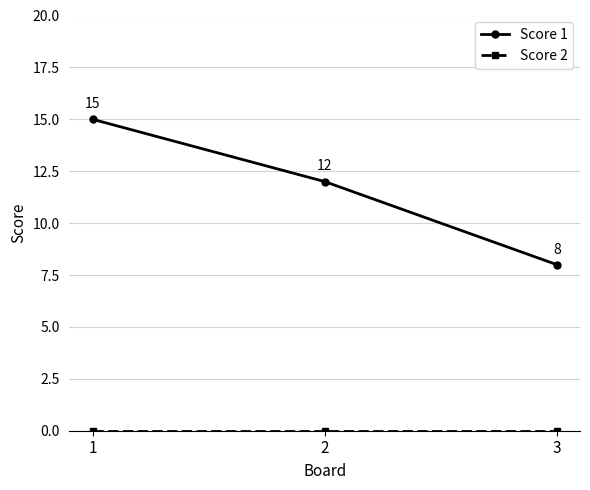

Count the Score 1 values in the range 8 to 15.

3